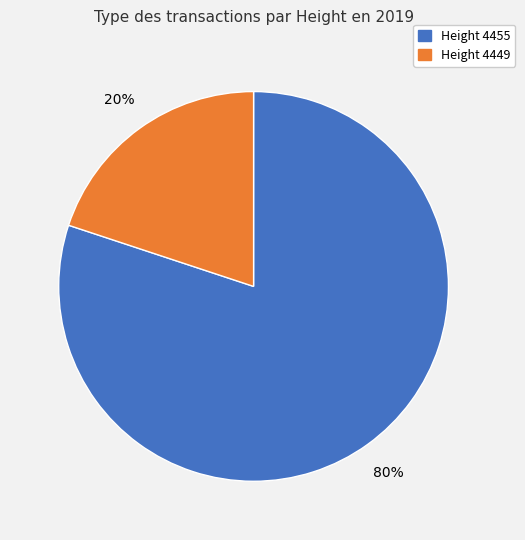

Is it true that Height 4449 is 20% of the pie?

True